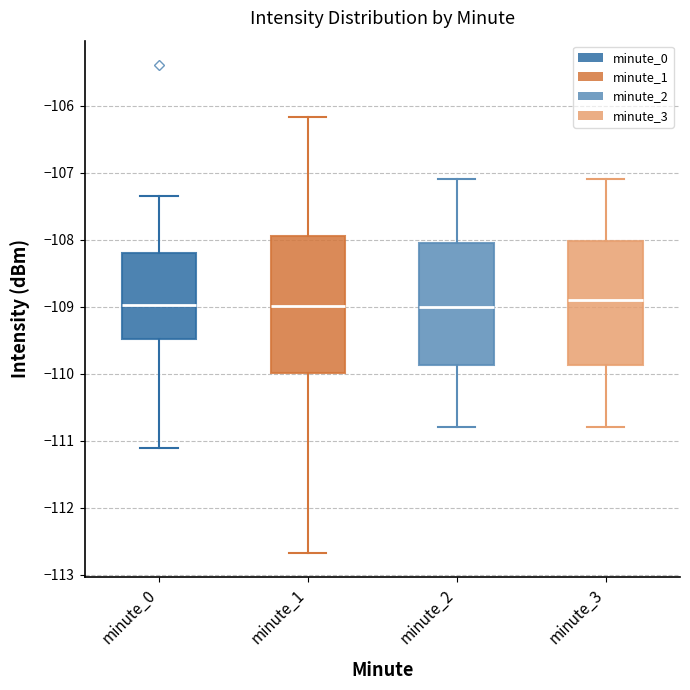

Comparing the boxes themselves (not the whiskers), which one is the tallest?

minute_1